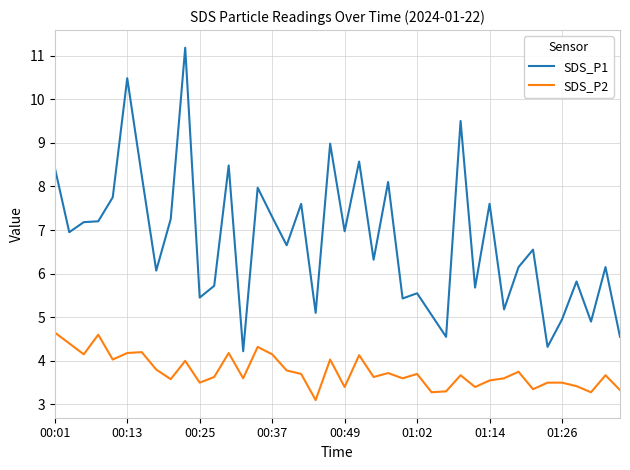

Which series has the widest spread of values?

SDS_P1